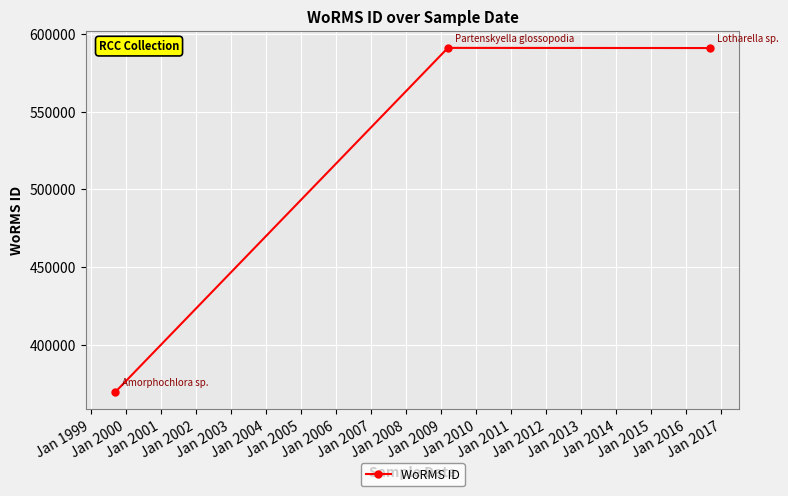

What is the minimum value shown in the chart?

369855